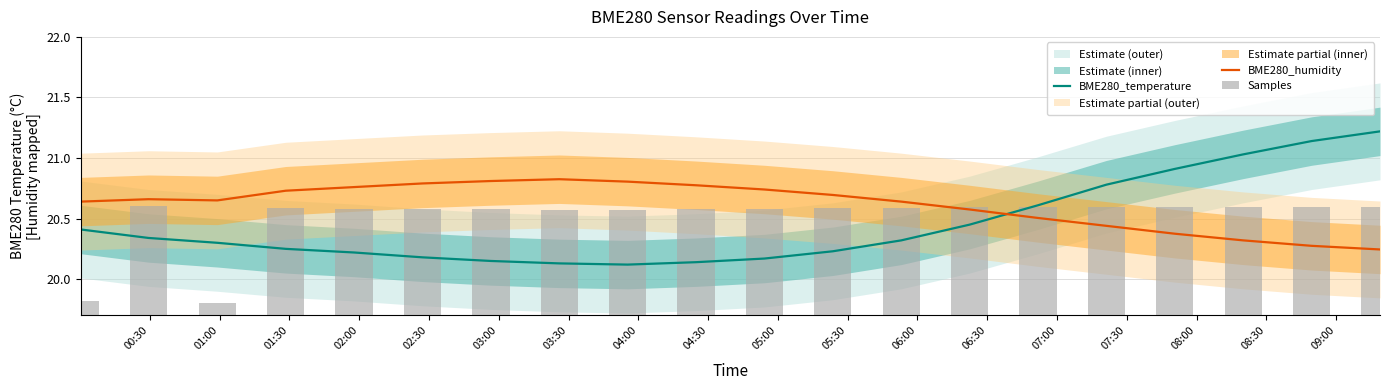

Reading left to right, extract all data points from this chart.

BME280_temperature: 20.4	20.3	20.3	20.2	20.2	20.2	20.1	20.1	20.1	20.1	20.2	20.2	20.3	20.4	20.6	20.8	20.9	21.0	21.1	21.2
BME280_humidity: 20.6	20.7	20.6	20.7	20.8	20.8	20.8	20.8	20.8	20.8	20.7	20.7	20.6	20.6	20.5	20.4	20.4	20.3	20.3	20.2
Samples: 0.1	0.9	0.1	0.9	0.9	0.9	0.9	0.9	0.9	0.9	0.9	0.9	0.9	0.9	0.9	0.9	0.9	0.9	0.9	0.9